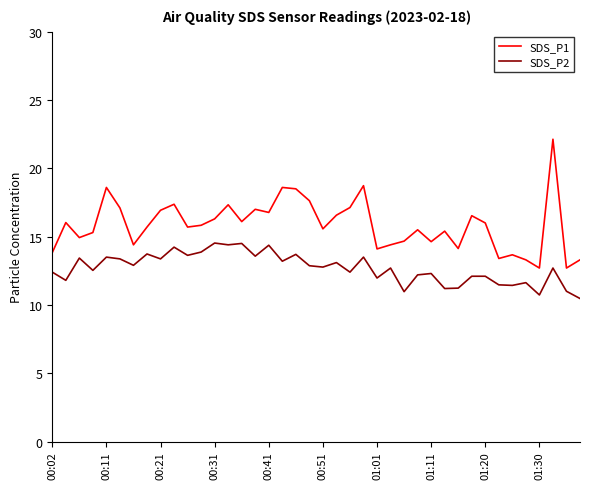

Rank the series by their average value, from highest to lowest.

SDS_P1, SDS_P2